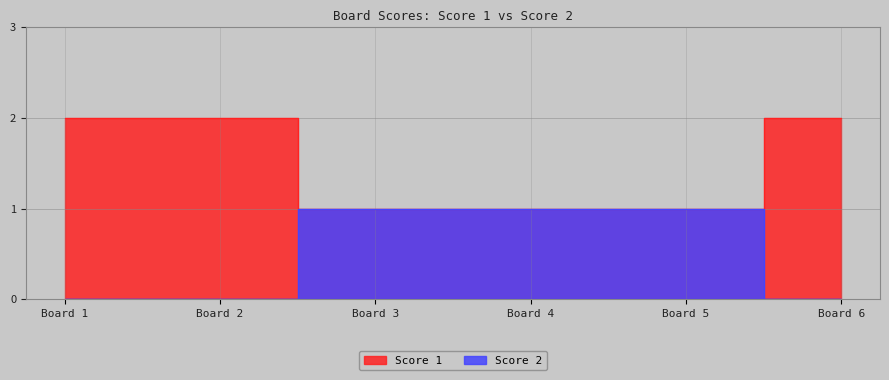

True or false: Score 1 and Score 2 cross at least once.

False